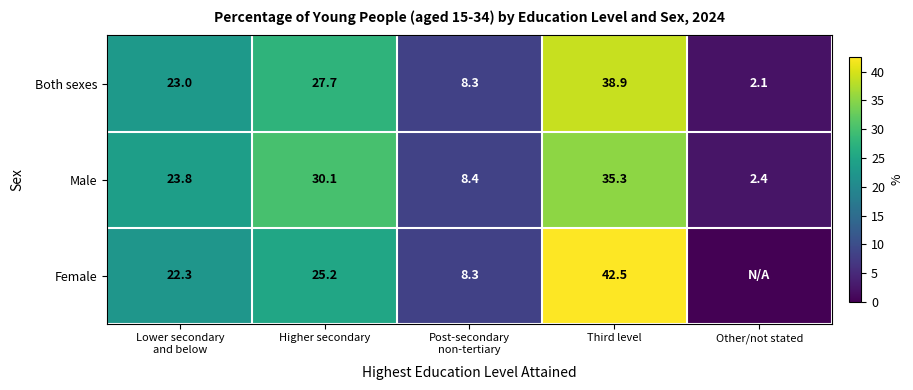

Read the Male value at Other/not stated.

2.4